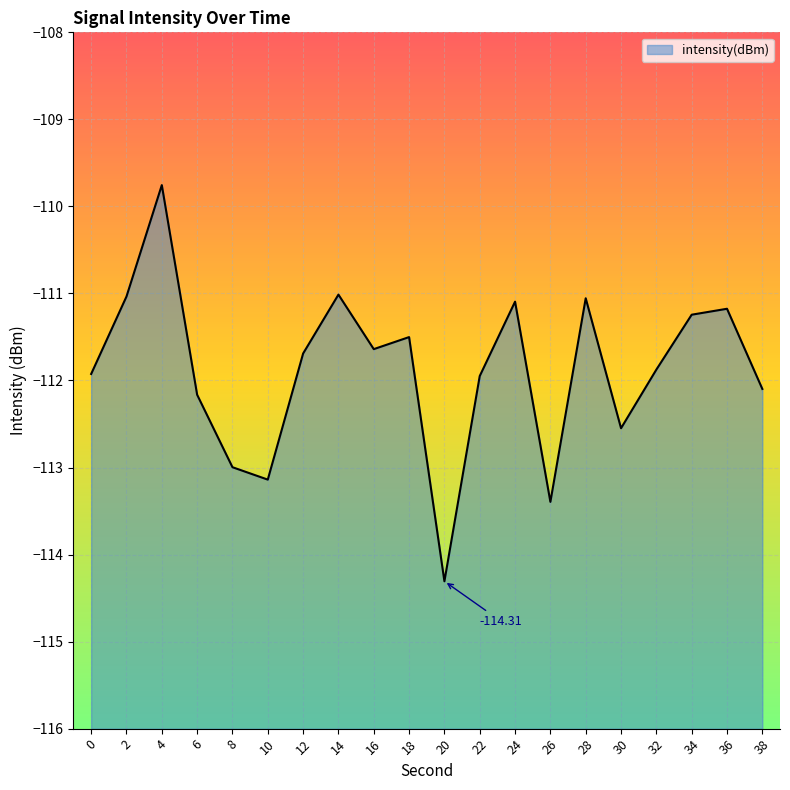

Reading left to right, extract all data points from this chart.

0=-111.9	2=-111.0	4=-109.8	6=-112.2	8=-113.0	10=-113.1	12=-111.7	14=-111.0	16=-111.6	18=-111.5	20=-114.3	22=-111.9	24=-111.1	26=-113.4	28=-111.1	30=-112.5	32=-111.9	34=-111.2	36=-111.2	38=-112.1